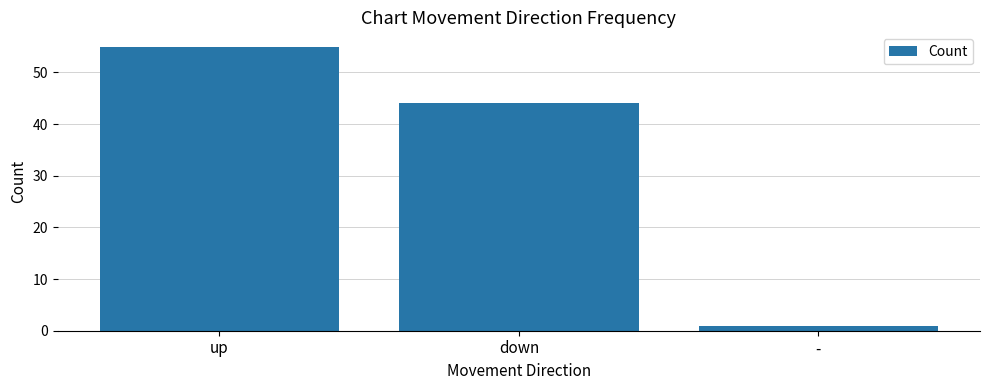

Reading right to left, transcribe all the data shown in this chart.

1	44	55